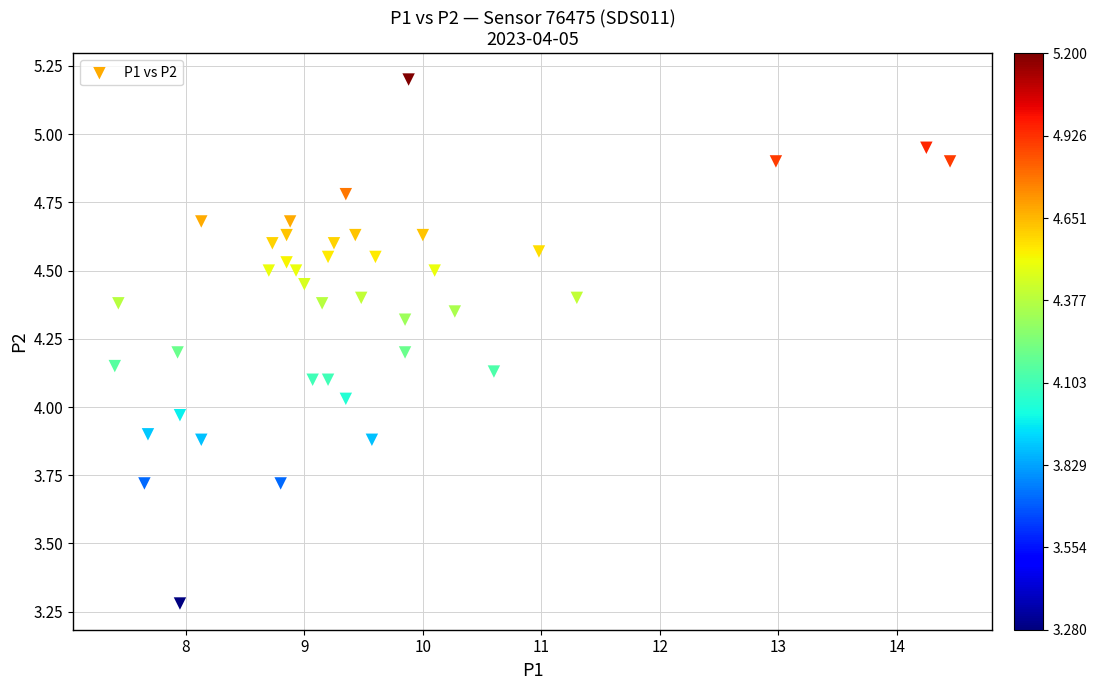

What is the range of X values (max minus min)?

7.0